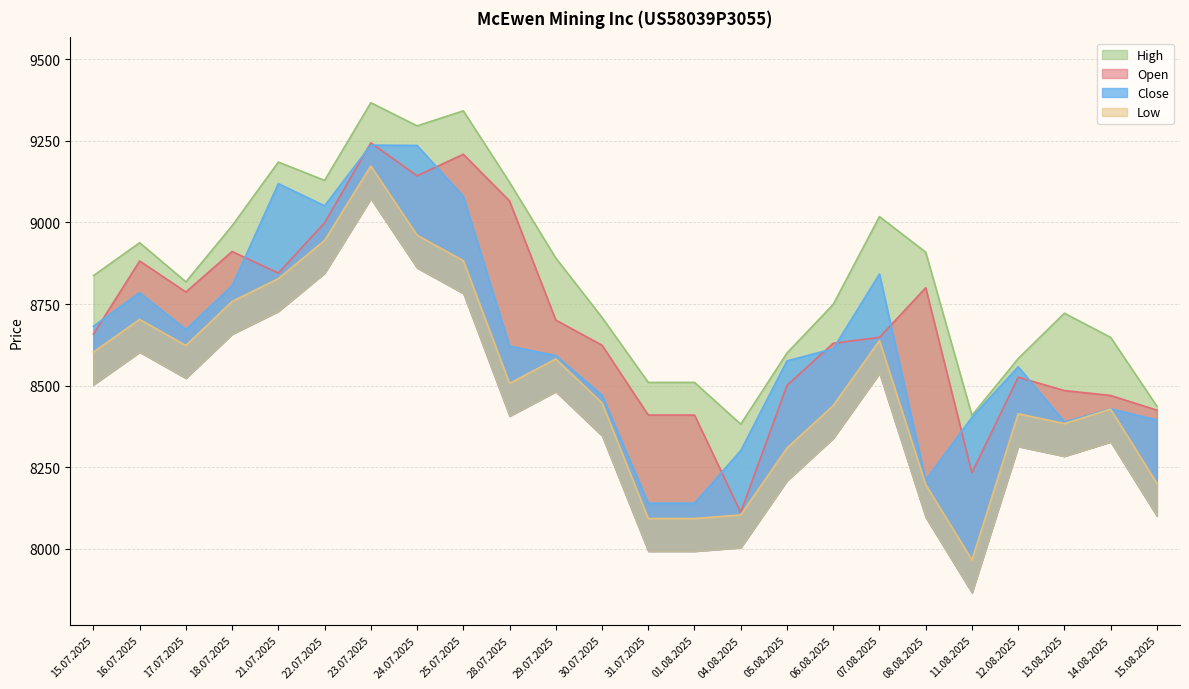

At which category does Low reach its first local peak?

16.07.2025